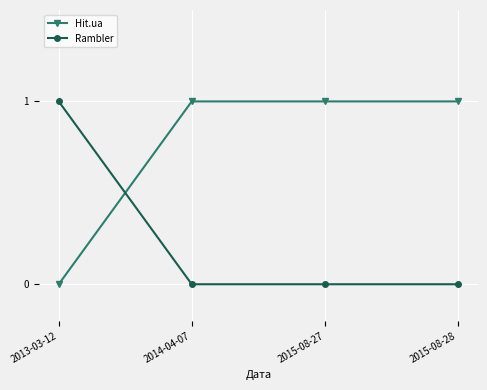

Rank the series by their average value, from highest to lowest.

Hit.ua, Rambler